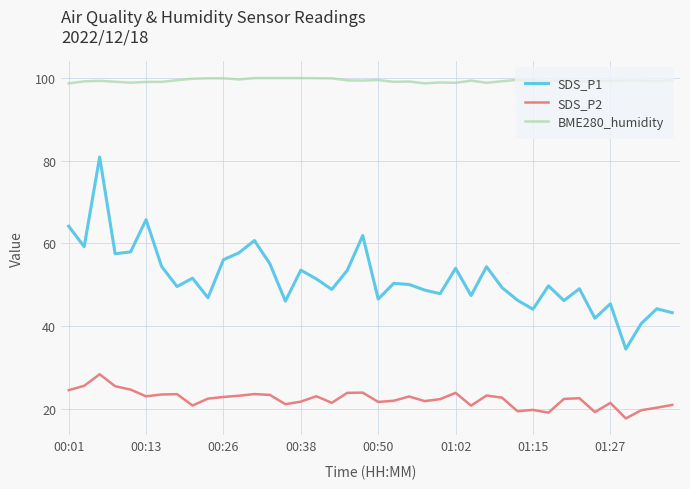

How many distinct data groups are displayed?

3